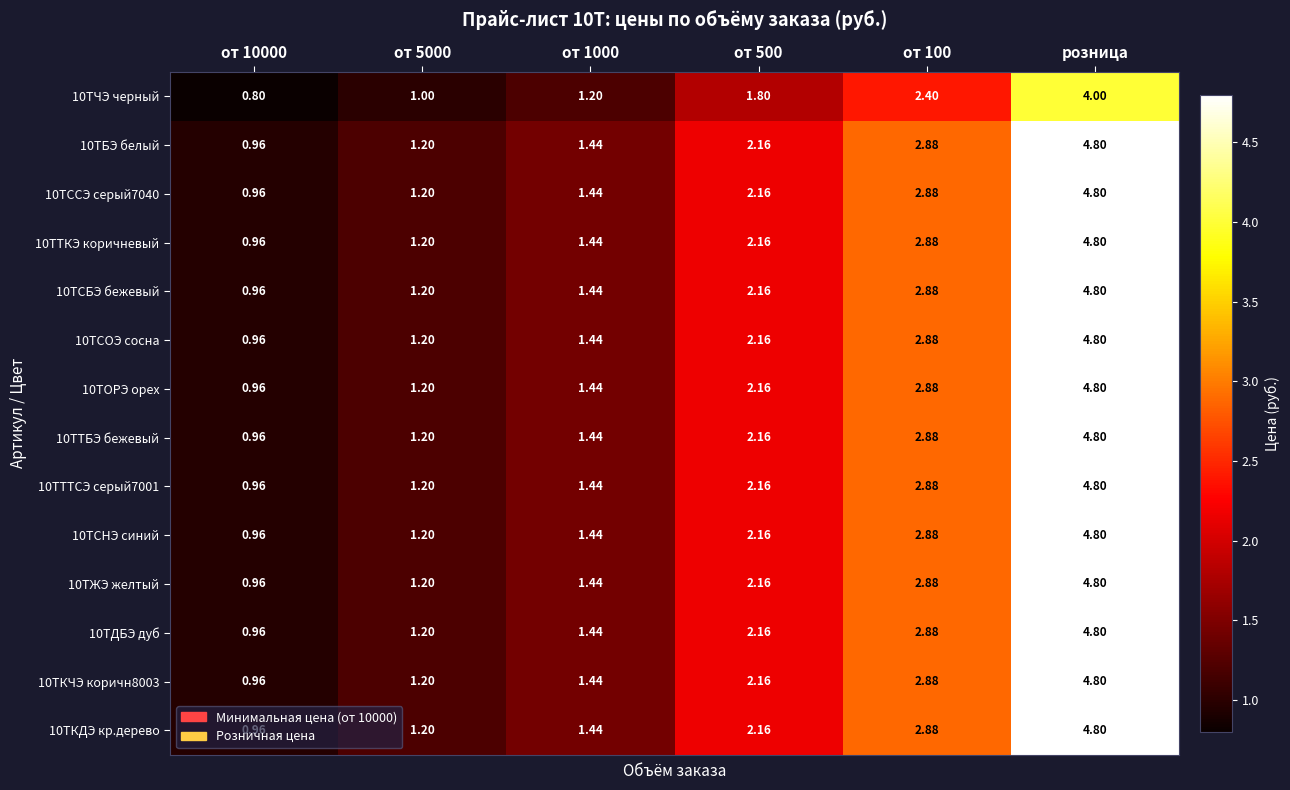

At which category is the sum across all series the highest?

розница